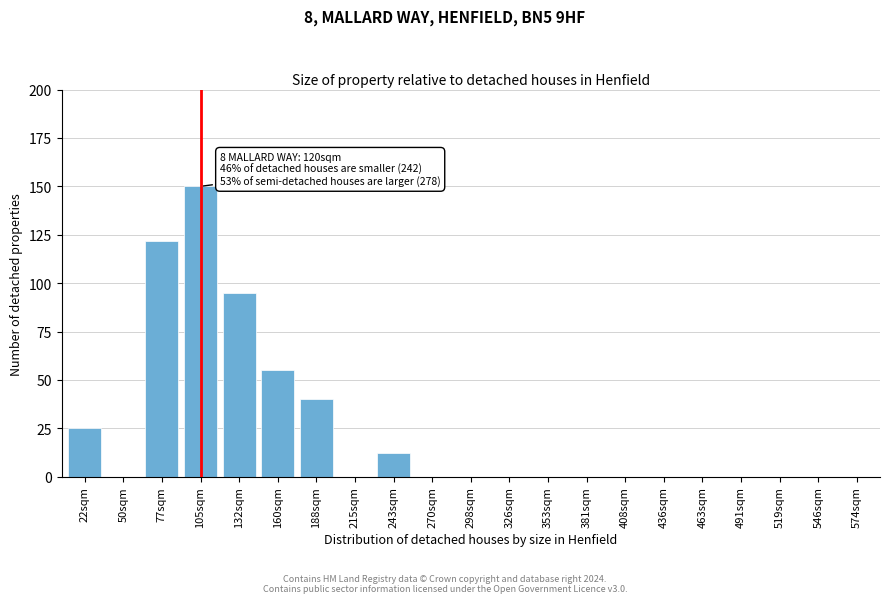

Reading right to left, list all the values displayed in this chart.

574sqm=0	546sqm=0	519sqm=0	491sqm=0	463sqm=0	436sqm=0	408sqm=0	381sqm=0	353sqm=0	326sqm=0	298sqm=0	270sqm=0	243sqm=12	215sqm=0	188sqm=40	160sqm=55	132sqm=95	105sqm=150	77sqm=122	50sqm=0	22sqm=25